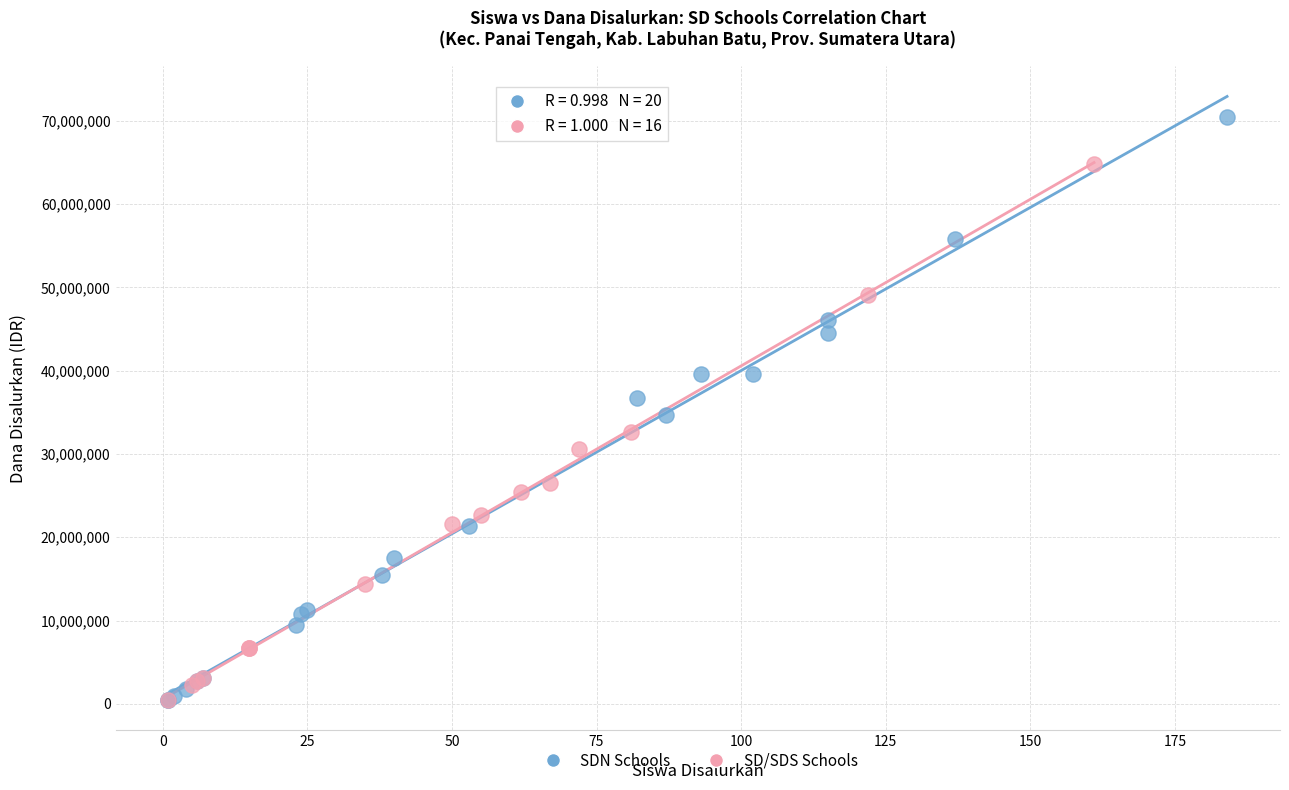

Which series contains the highest Y value?

SDN Schools